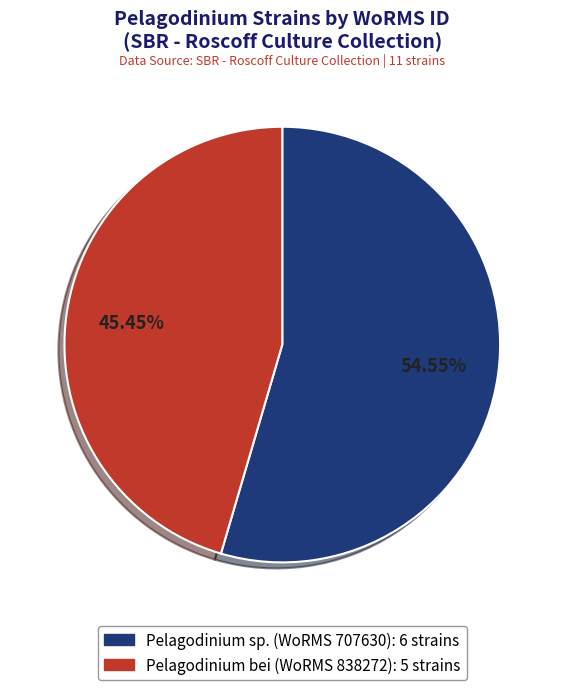

Does any single category account for the majority?

Yes